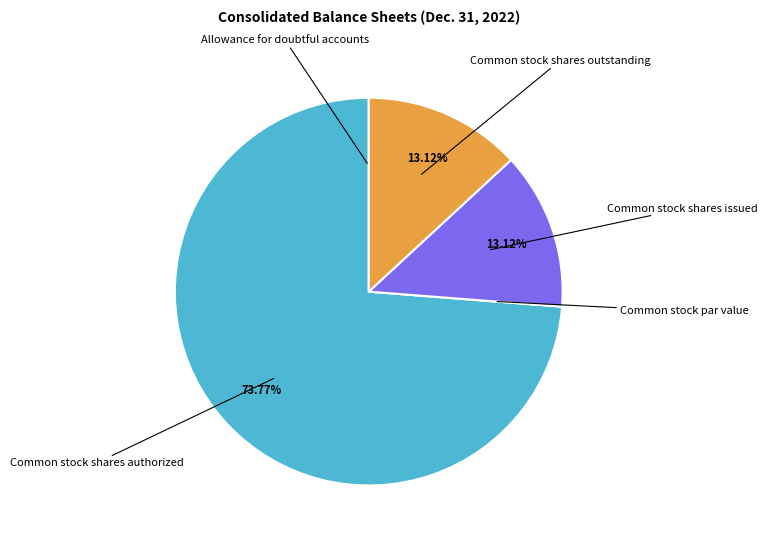

Is the sum of Common stock shares authorized and Common stock shares issued greater than half?

Yes